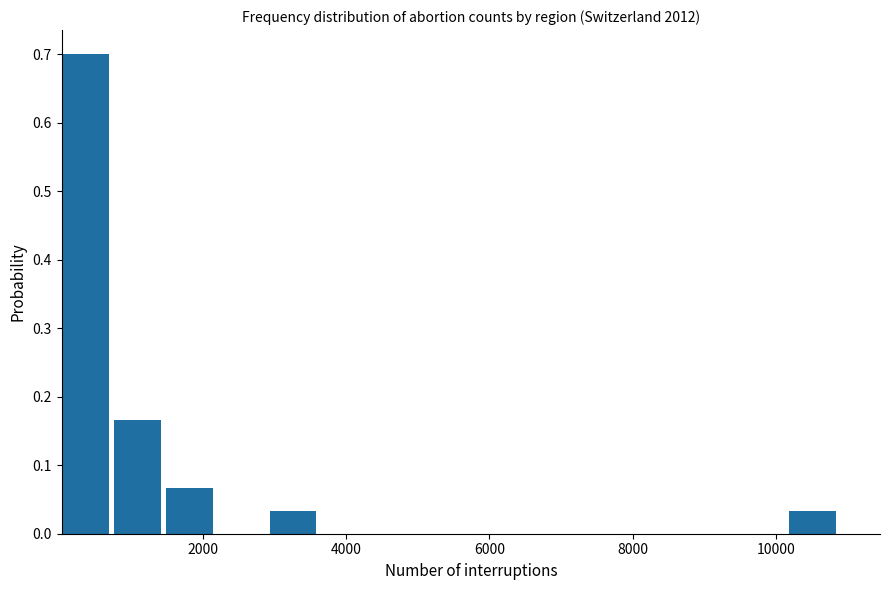

Around what value on the x-axis is the tallest bar? Give the approximate position of its centre, as read against the axis.

400